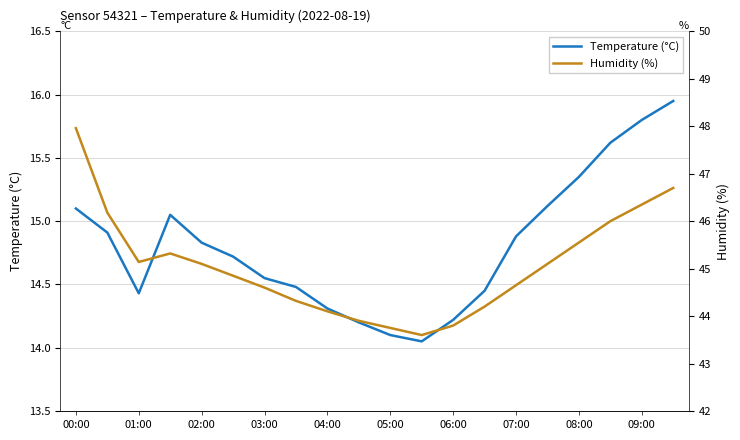

The Temperature (°C) series shows 14.4 at 01:00. True or false?

True